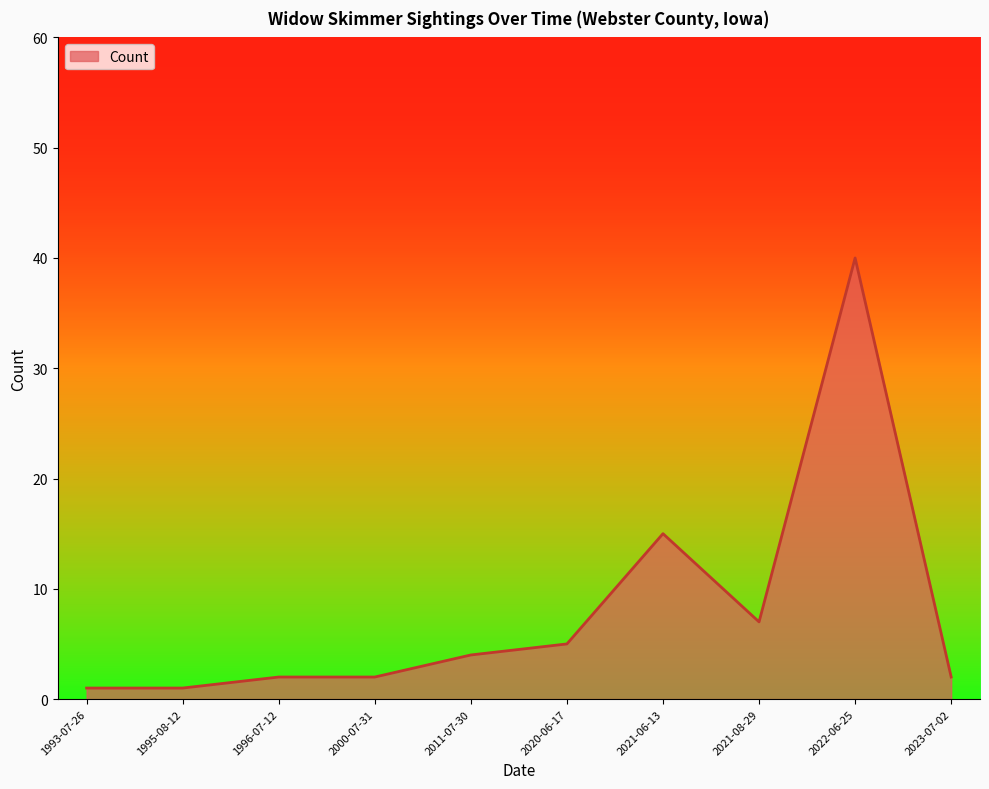

The chart shows a value of 0 at 1996-07-12. True or false?

False